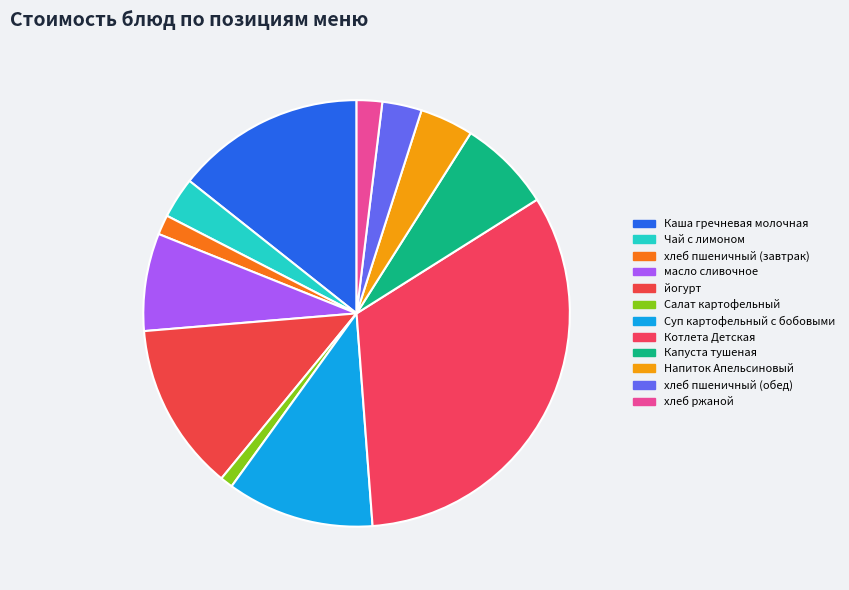

What percentage is the йогурт slice, to the nearest percent?

13%